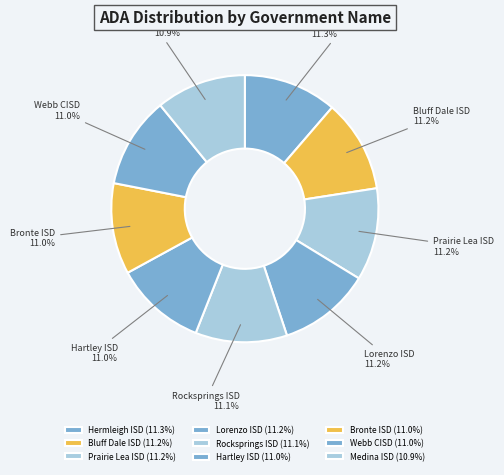

What is the ratio of the value at Hermleigh ISD to the value at Medina ISD?

1.0